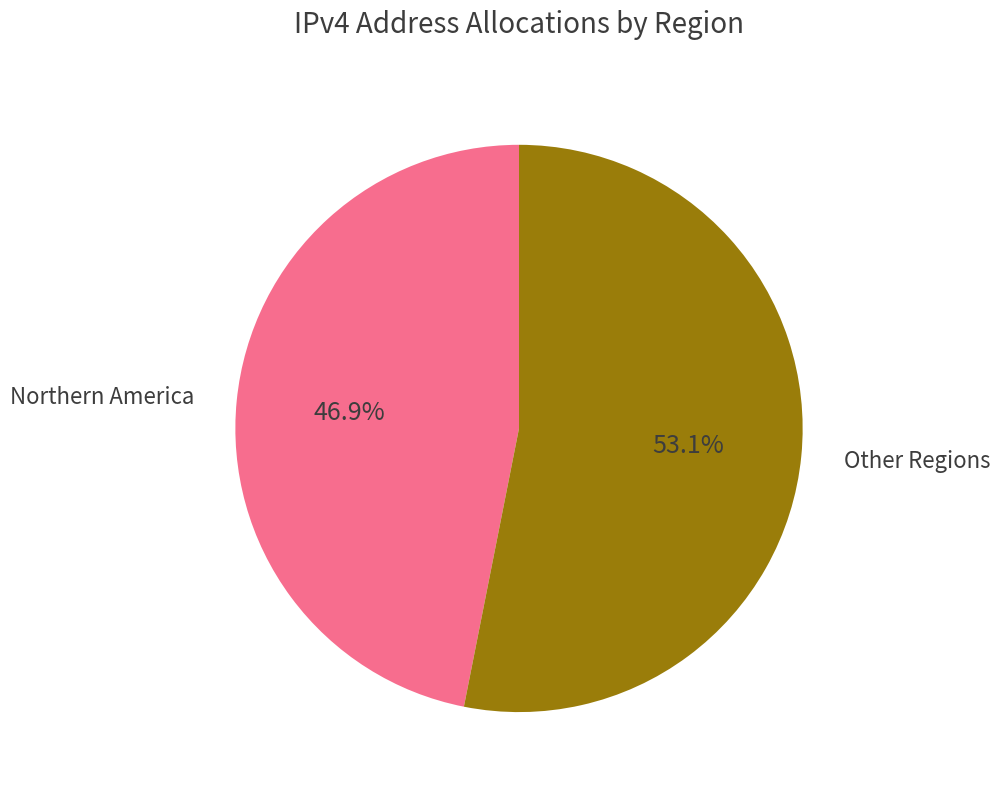

How much of the chart is everything except Northern America?

53.1%